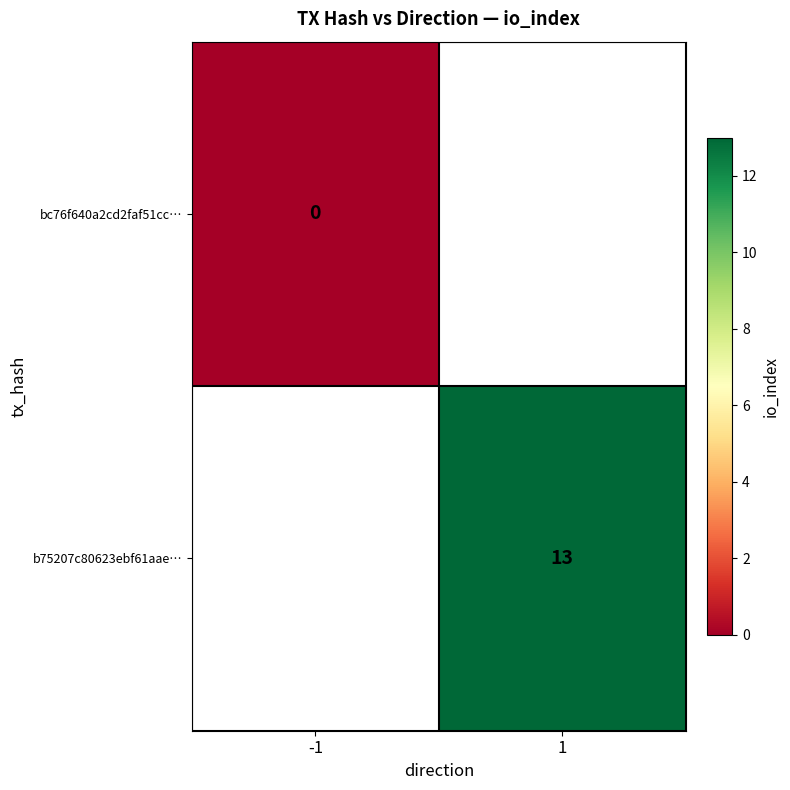

What is the maximum value shown in the chart?

13.0